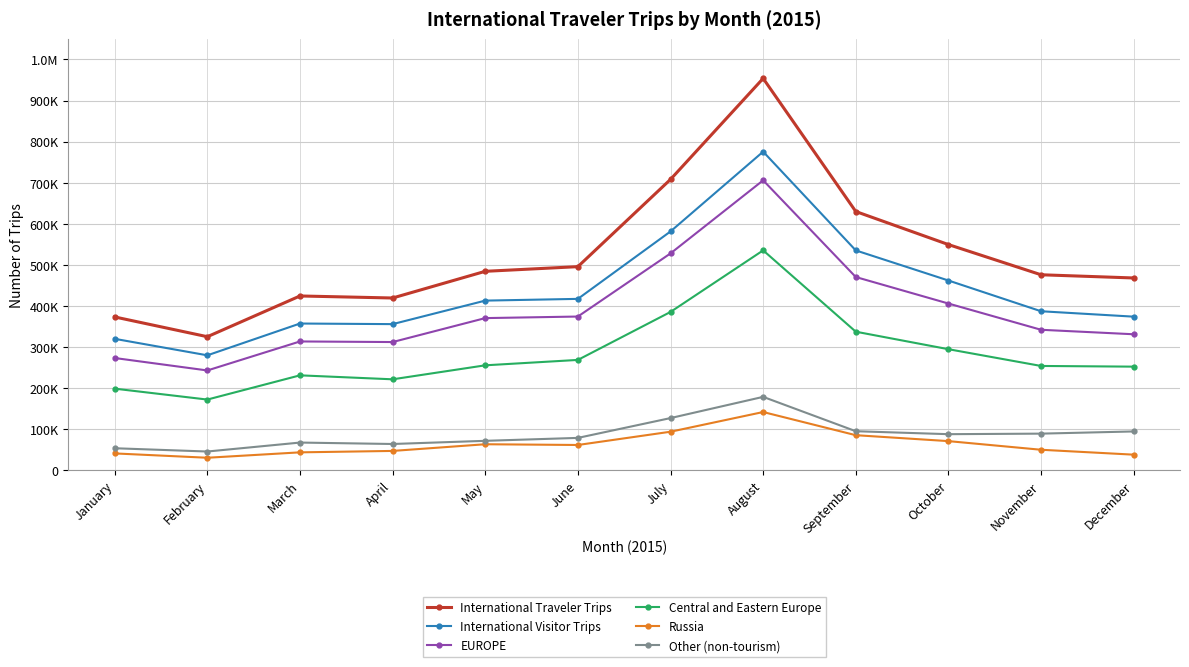

At which label is International Traveler Trips closest to 639414?

September